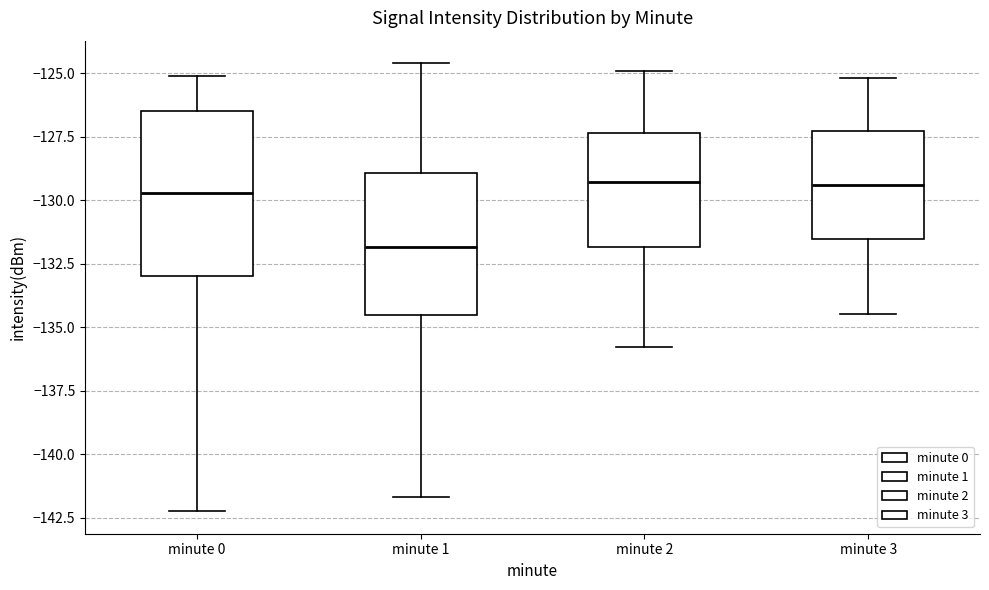

Which box is the tallest, from its lower edge to its upper edge?

minute 0